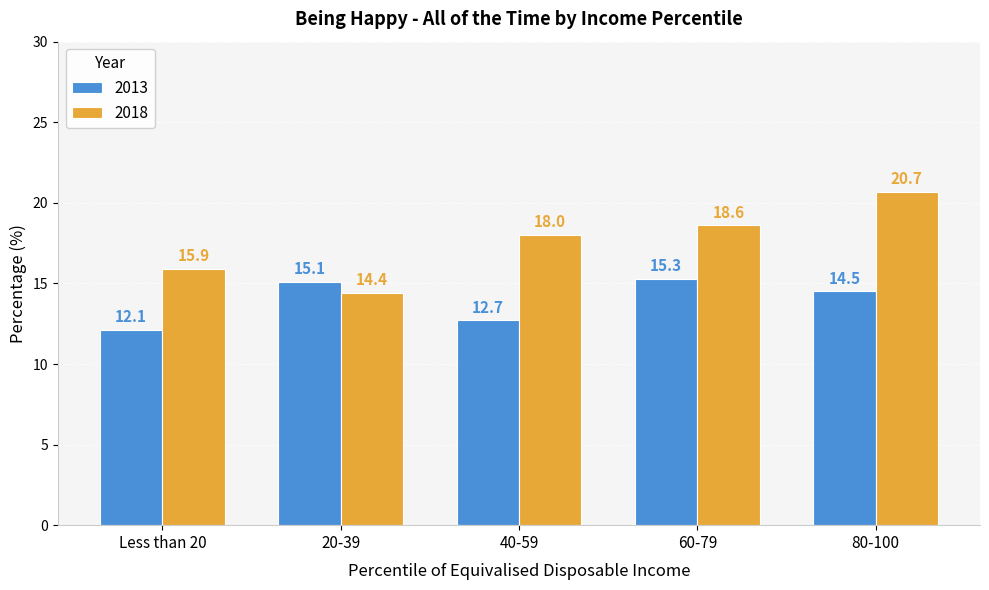

Is the value of 2018 at 60-79 greater than the value of 2013 at 20-39?

Yes